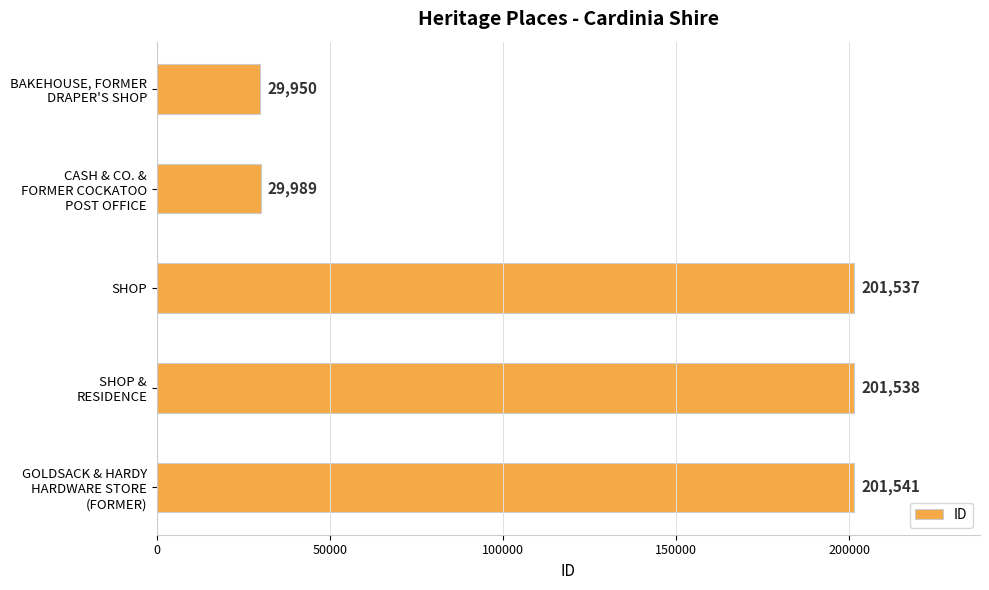

What is the sum of all values?

664555